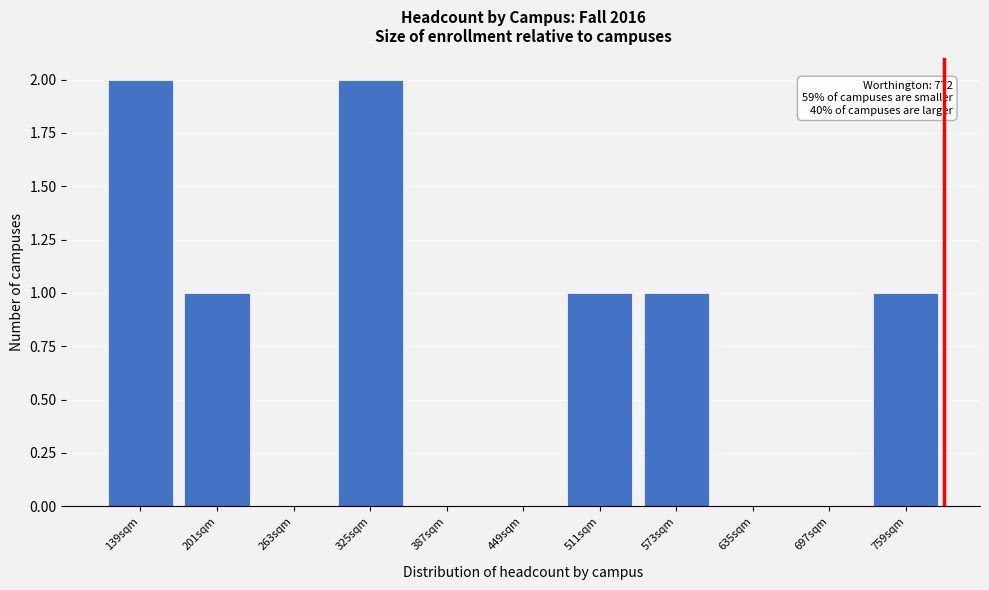

Reading left to right, what are all the values shown in this chart?

139sqm=2	201sqm=1	263sqm=0	325sqm=2	387sqm=0	449sqm=0	511sqm=1	573sqm=1	635sqm=0	697sqm=0	759sqm=1